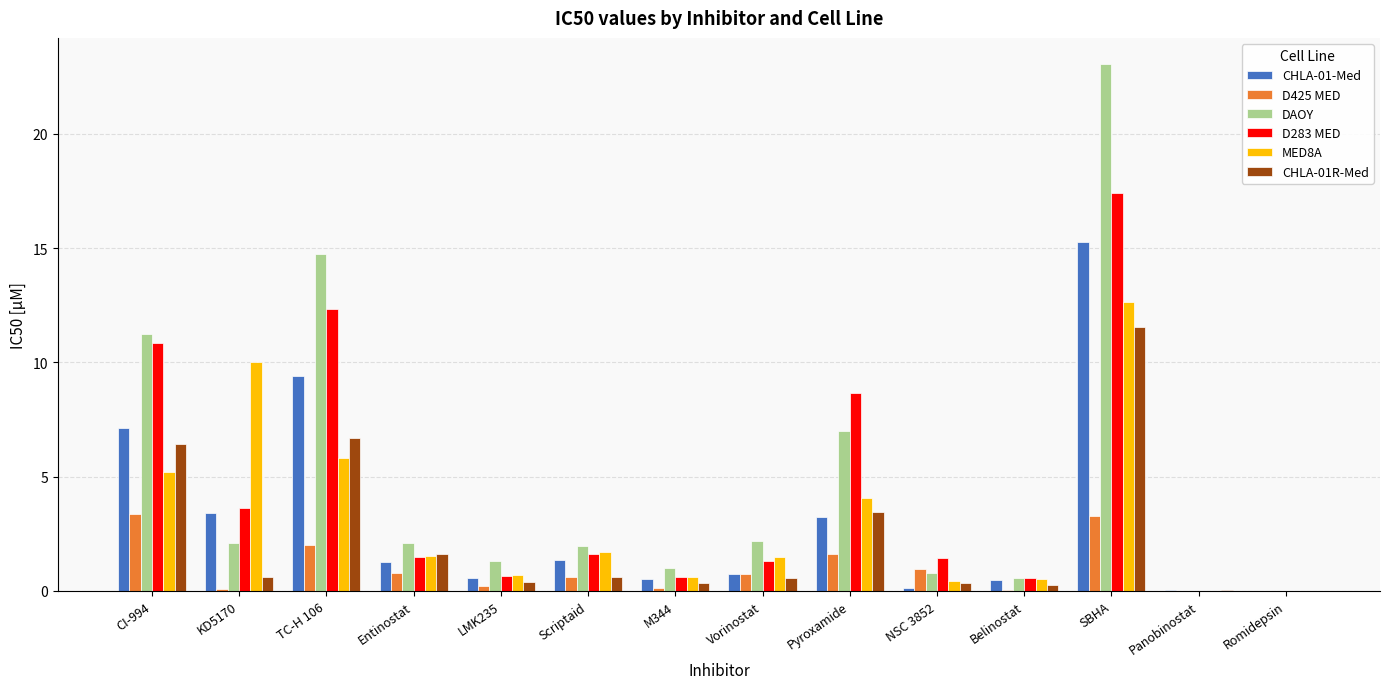

Which series changed the most between TC-H 106 and M344?

DAOY